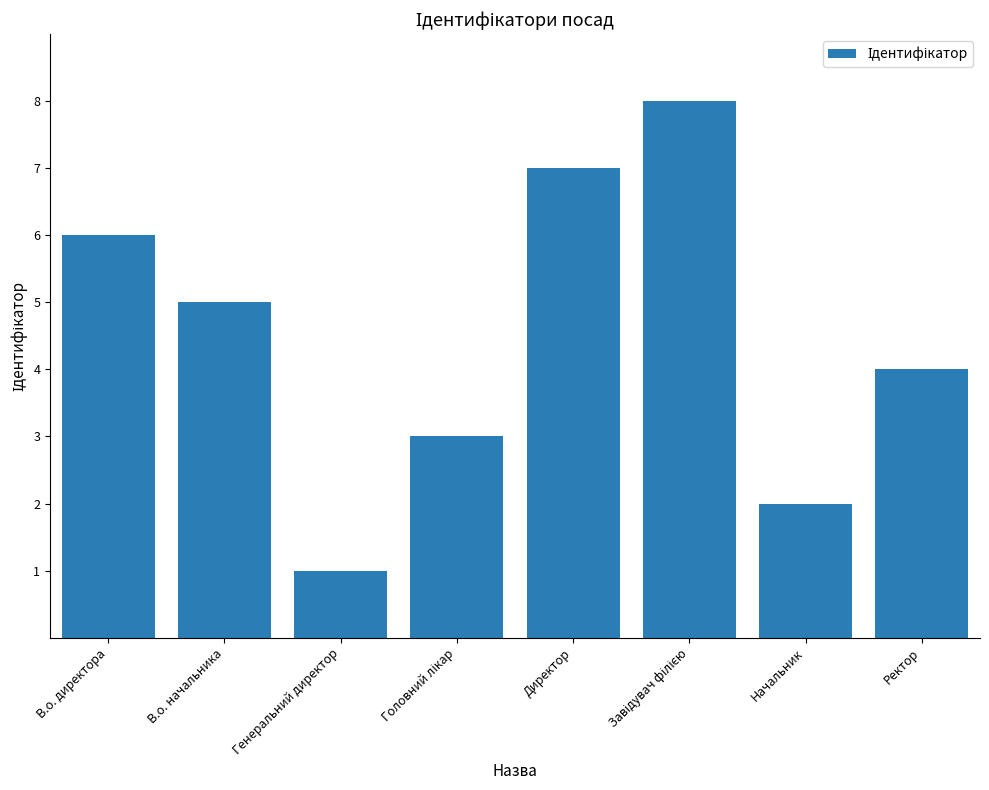

Reading left to right, transcribe all the data shown in this chart.

6	5	1	3	7	8	2	4